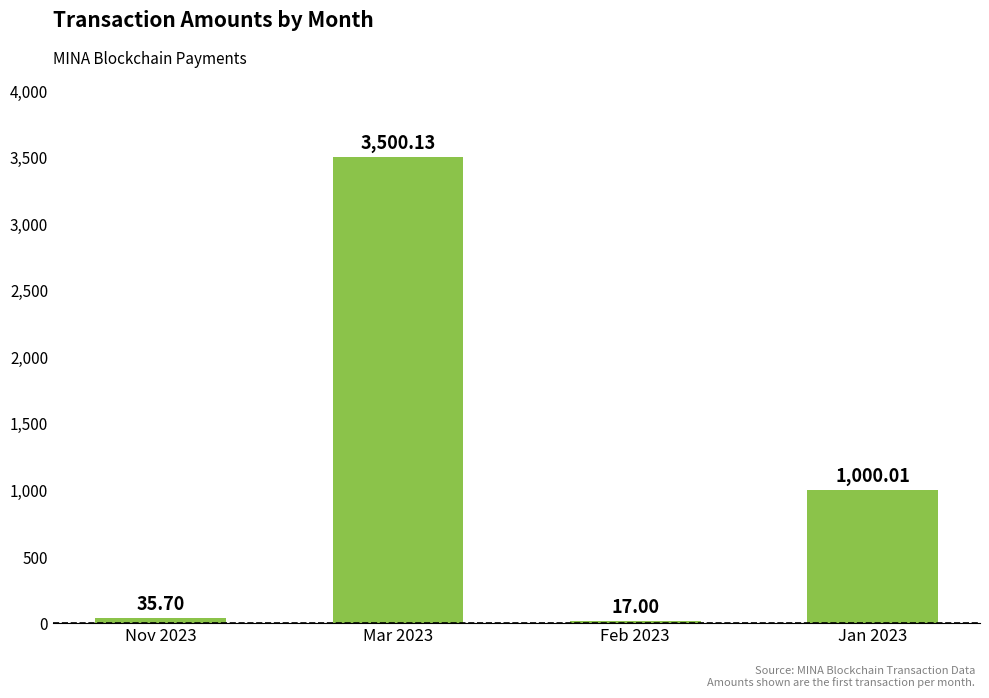

How many values are below 1000?

2